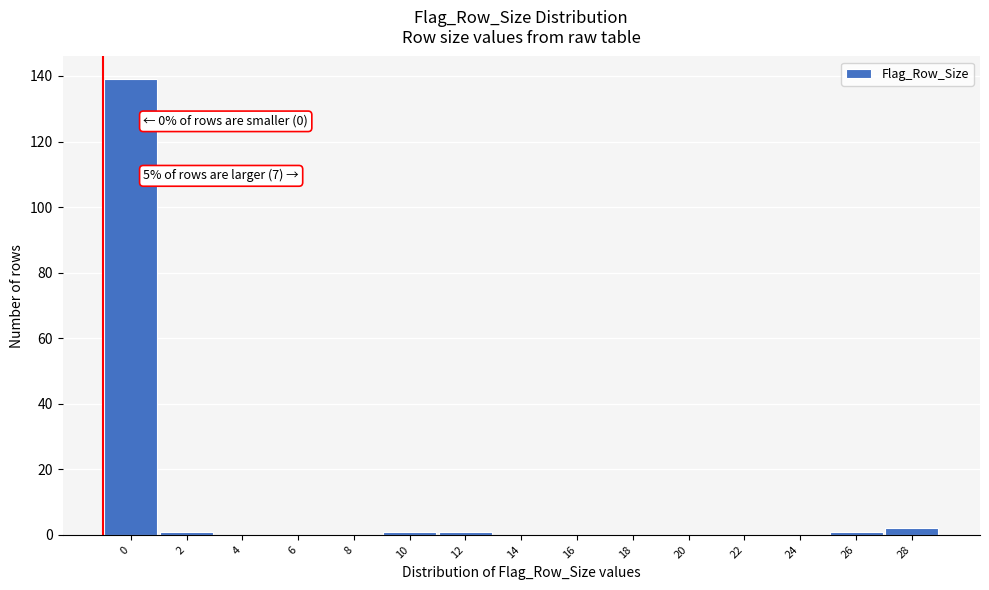

Reading left to right, extract all data points from this chart.

0=139	2=1	4=0	6=0	8=0	10=1	12=1	14=0	16=0	18=0	20=0	22=0	24=0	26=1	28=2